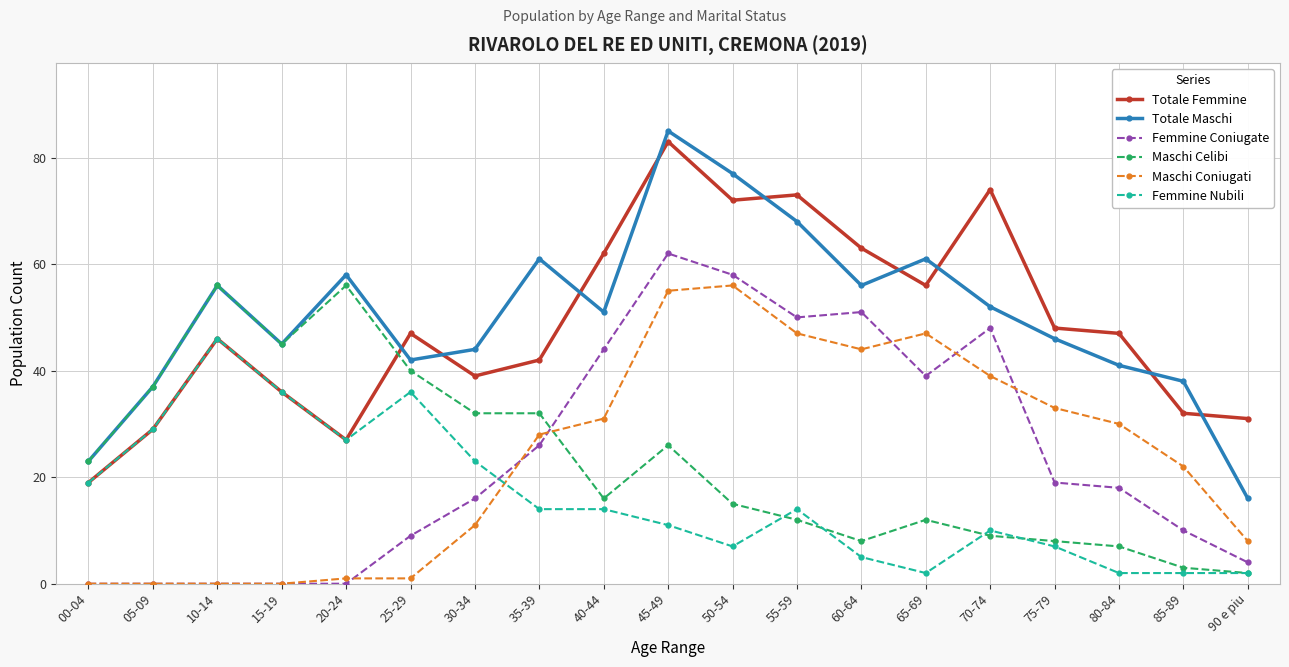

Which series ends up on top after the final intersection of Maschi Celibi and Femmine Coniugate?

Femmine Coniugate